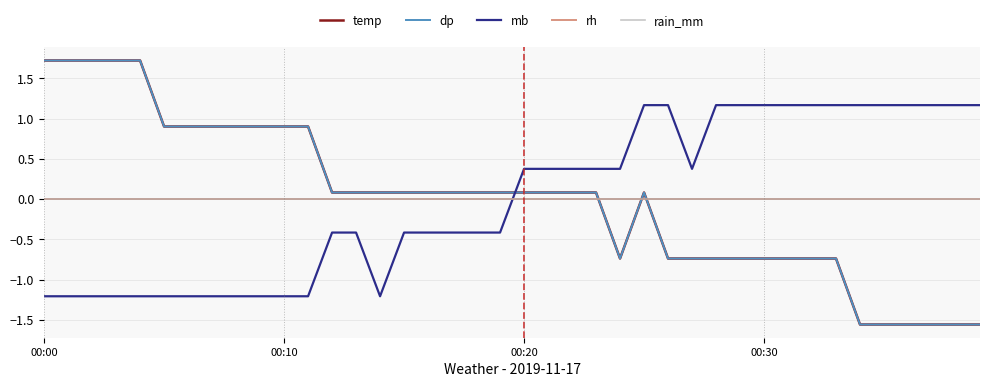

What is the minimum value for dp?

-1.6